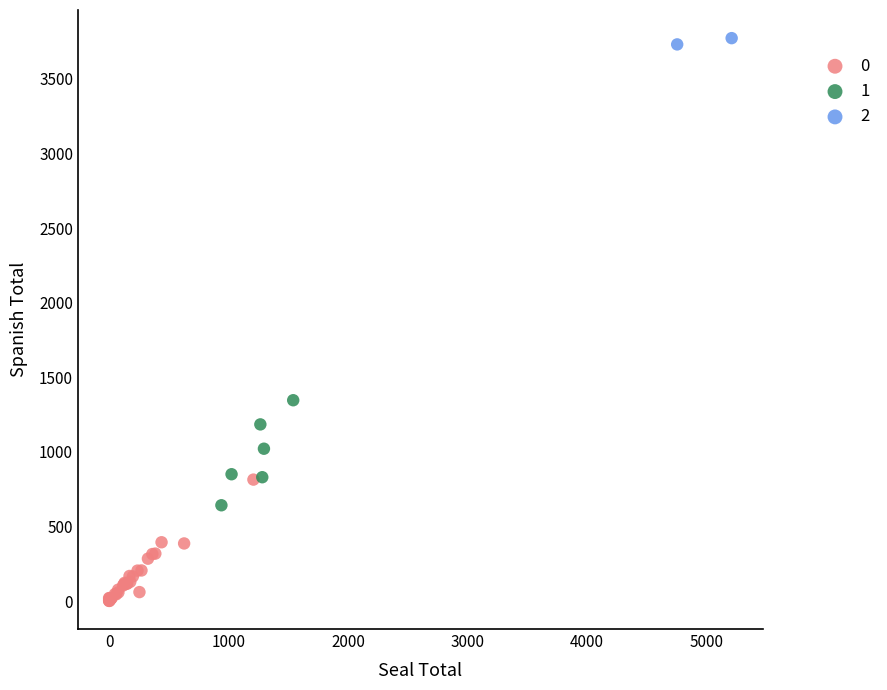

Which series reaches the maximum Y coordinate?

2